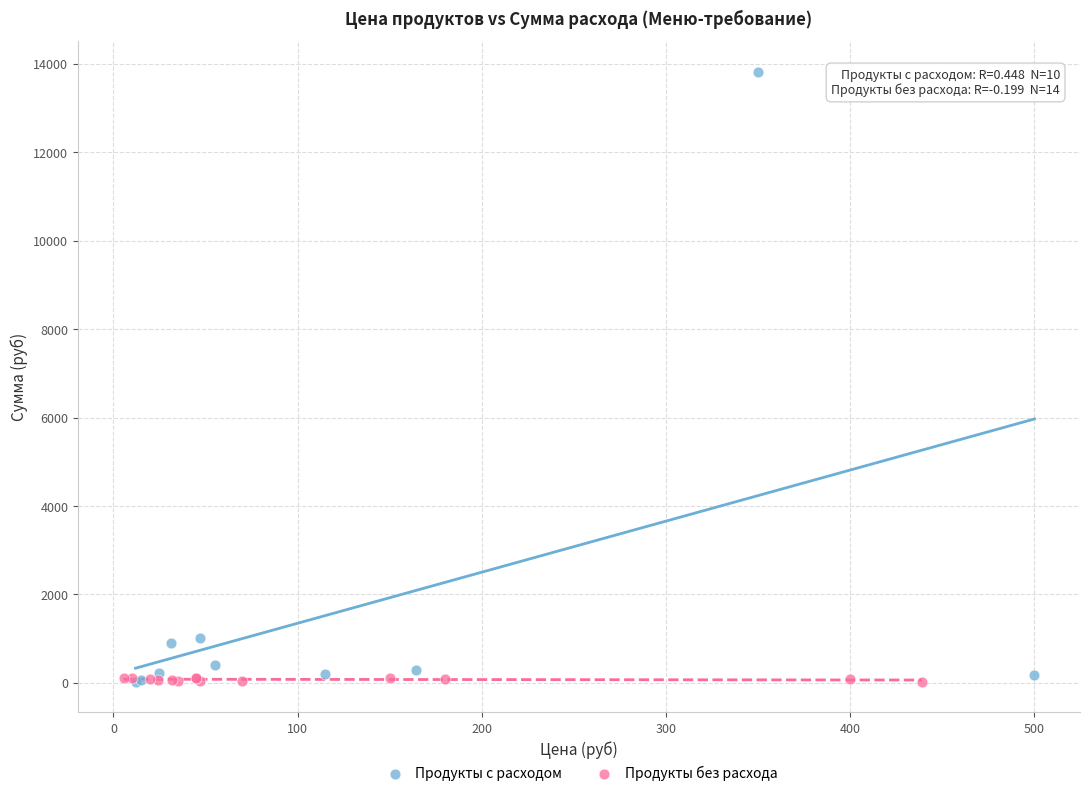

Which series contains the highest Y value?

Продукты с расходом